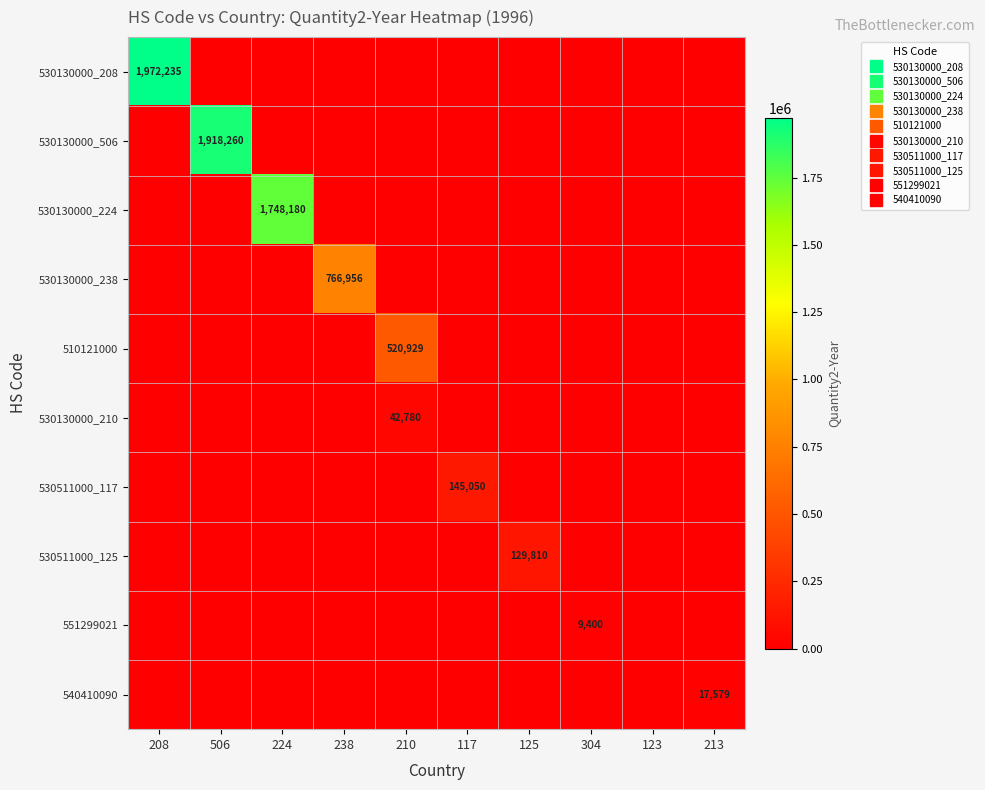

True or false: 530511000_125 has a value of 0 at 208.

True